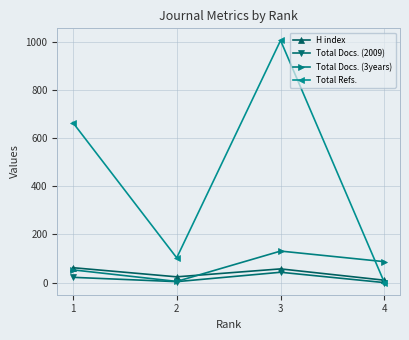

What is the difference between the maximum and second lowest values in the H index series?

38